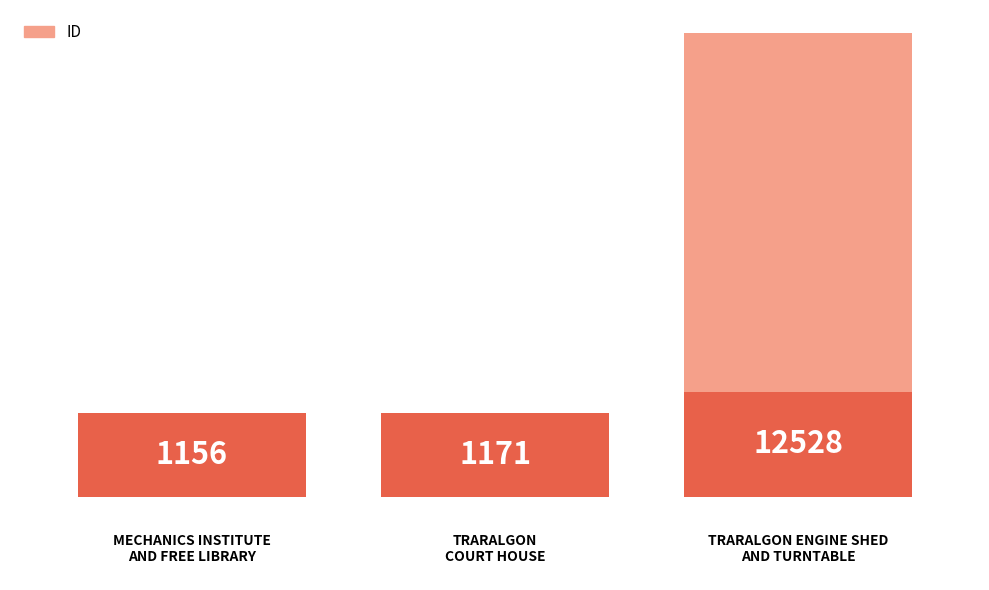

What position from the right is TRARALGON
COURT HOUSE?

2